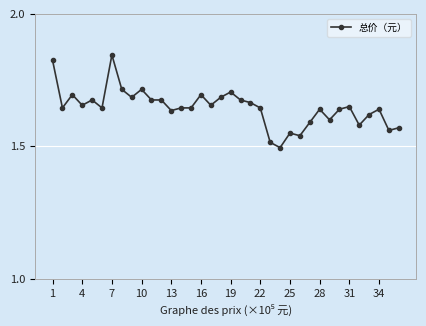

How many values are between 1 and 2?

36